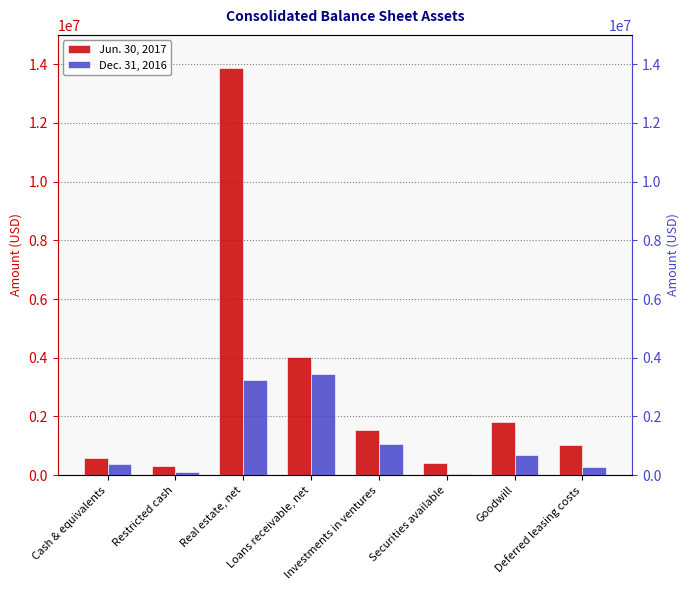

What is the minimum value for Dec. 31, 2016?

23446